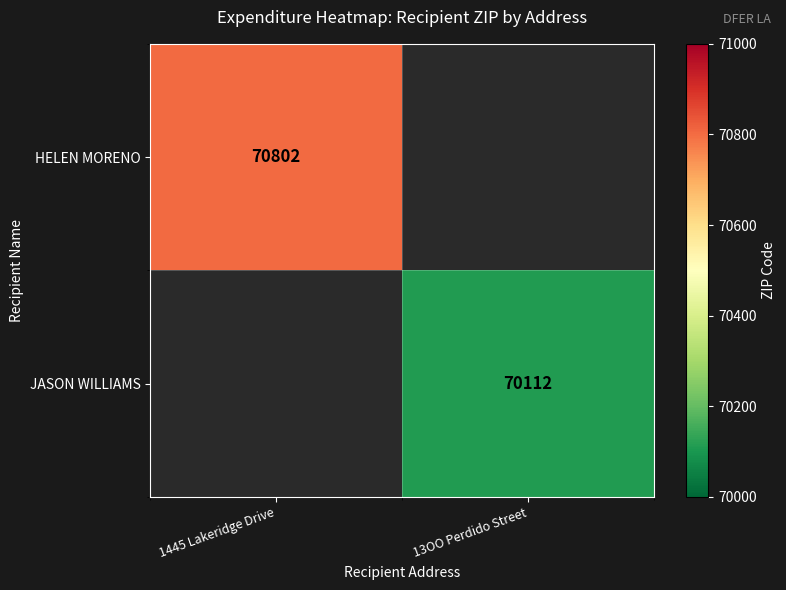

Is it true that JASON WILLIAMS equals 70112 at 13OO Perdido Street?

True